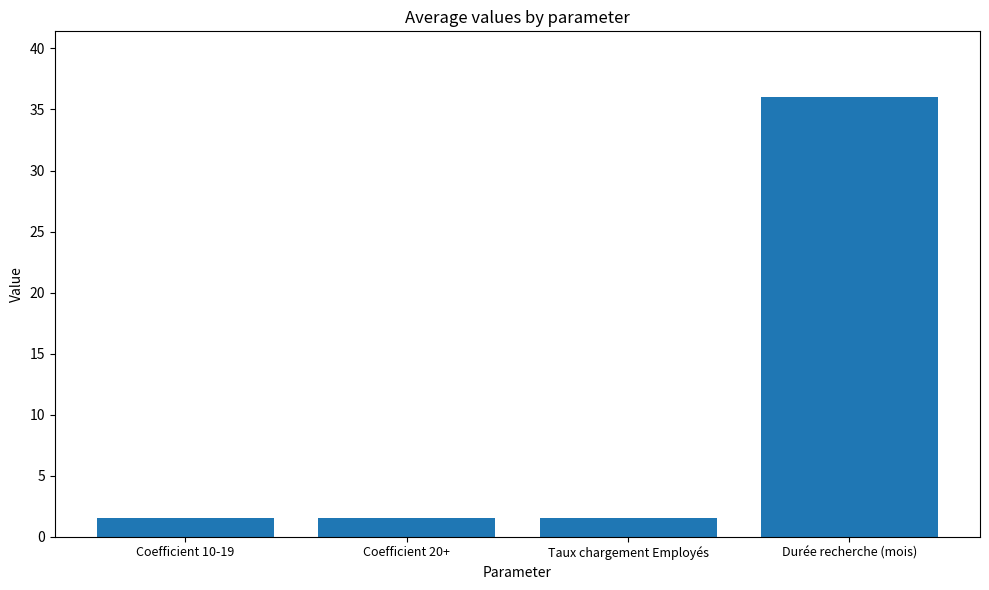

Reading right to left, extract all data points from this chart.

36.0	1.5	1.5	1.5